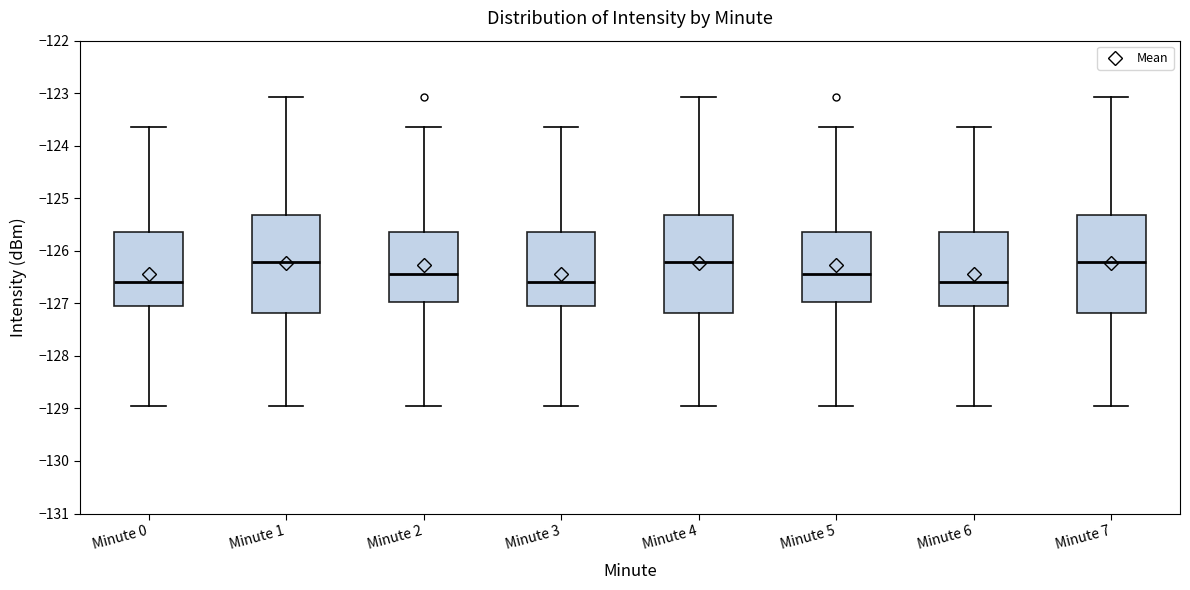

Reading left to right, read every box against the y-axis: the position of its median line, the range the box covers, and the ends of its whiskers. The values are not printed on the chart, so give them approximately, as read against the axis.

Minute 0: median -126.6, box -127.1 to -125.6, whiskers -129.0 to -123.7
Minute 1: median -126.2, box -127.2 to -125.3, whiskers -129.0 to -123.1
Minute 2: median -126.5, box -127.0 to -125.6, whiskers -129.0 to -123.7
Minute 3: median -126.6, box -127.1 to -125.6, whiskers -129.0 to -123.7
Minute 4: median -126.2, box -127.2 to -125.3, whiskers -129.0 to -123.1
Minute 5: median -126.5, box -127.0 to -125.6, whiskers -129.0 to -123.7
Minute 6: median -126.6, box -127.1 to -125.6, whiskers -129.0 to -123.7
Minute 7: median -126.2, box -127.2 to -125.3, whiskers -129.0 to -123.1